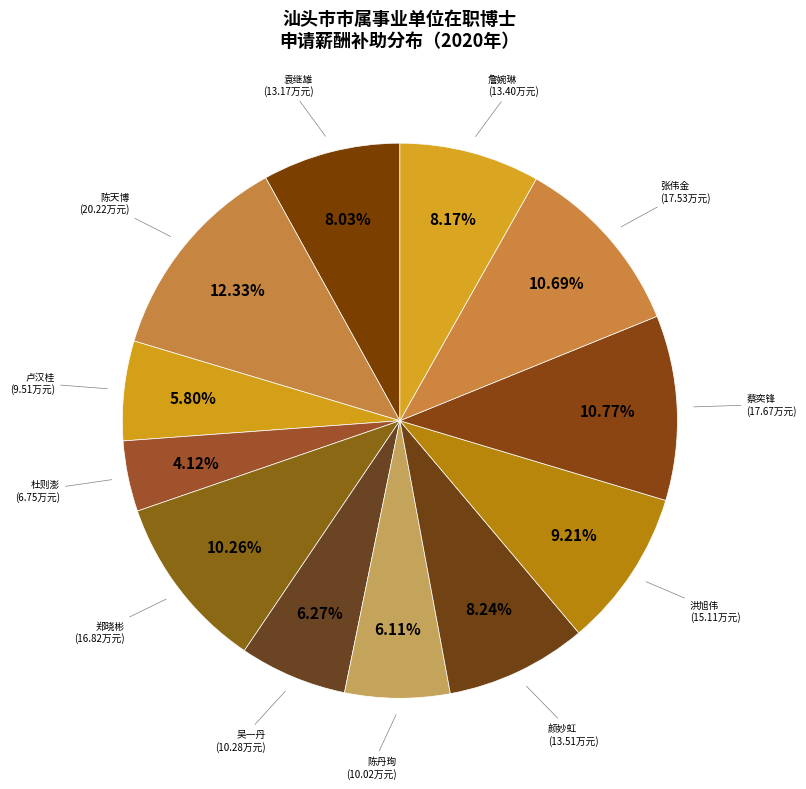

Between 张伟金 and 杜则澎, which is larger?

张伟金